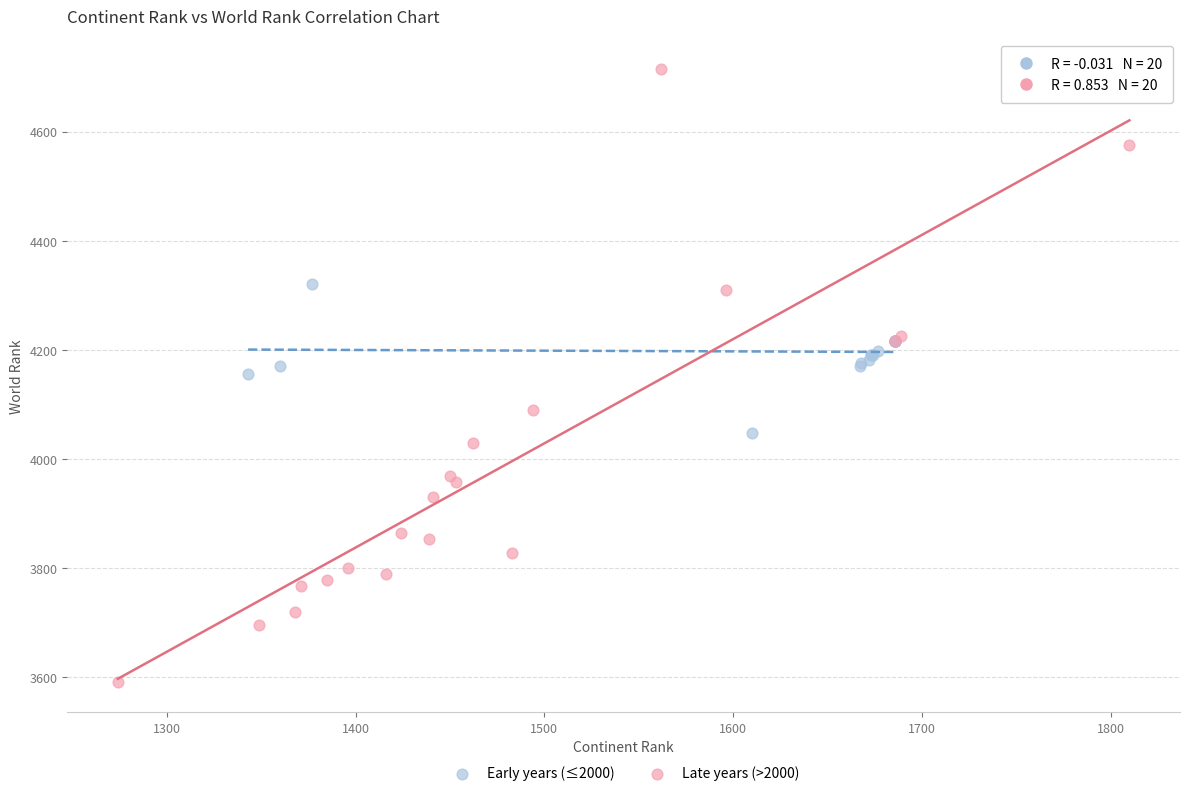

Which series contains the lowest Y value?

Late years (>2000)